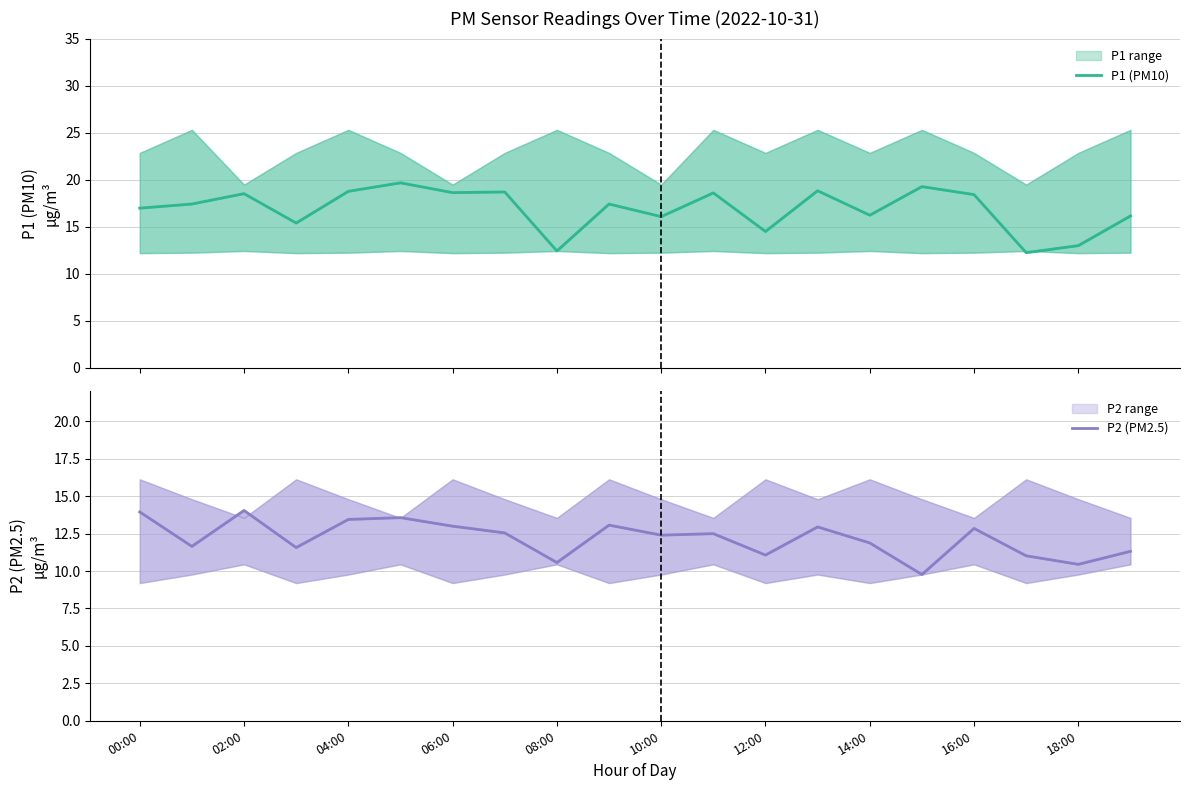

True or false: P1 (PM10) and P2 (PM2.5) cross at least once.

False